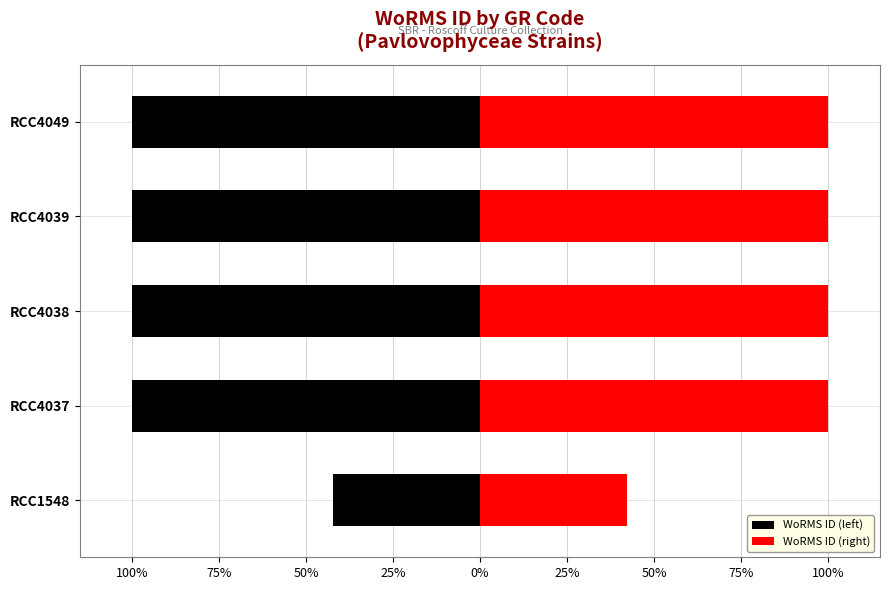

Between RCC1548 and RCC4038, which is larger?

RCC1548